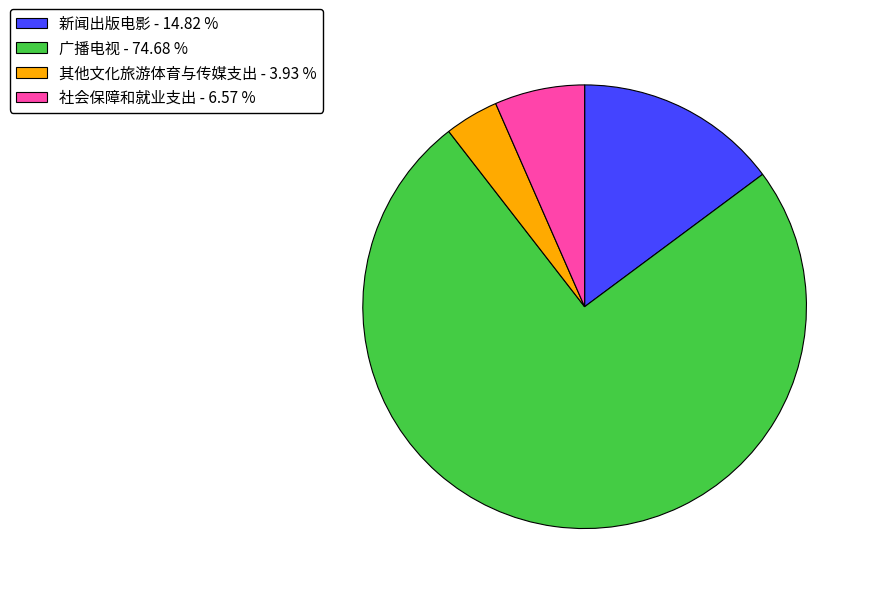

Which has a higher value, 社会保障和就业支出 - 6.57 % or 新闻出版电影 - 14.82 %?

新闻出版电影 - 14.82 %